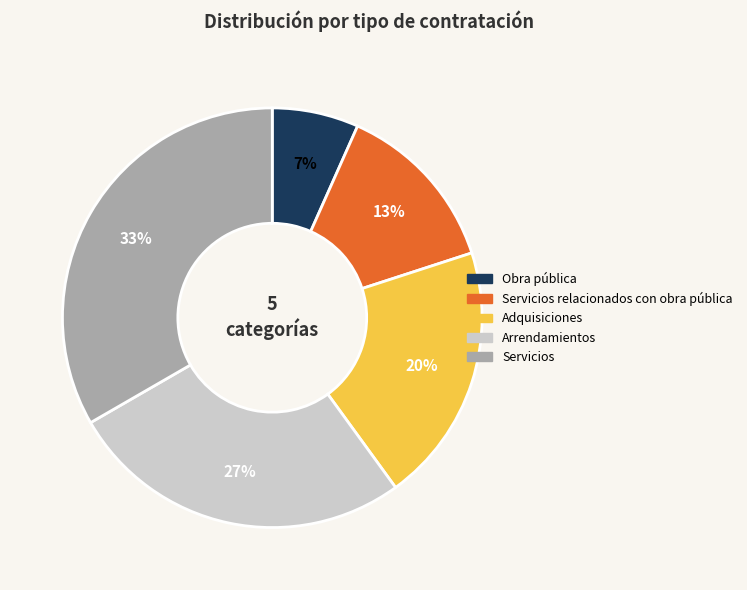

Does any single category account for the majority?

No